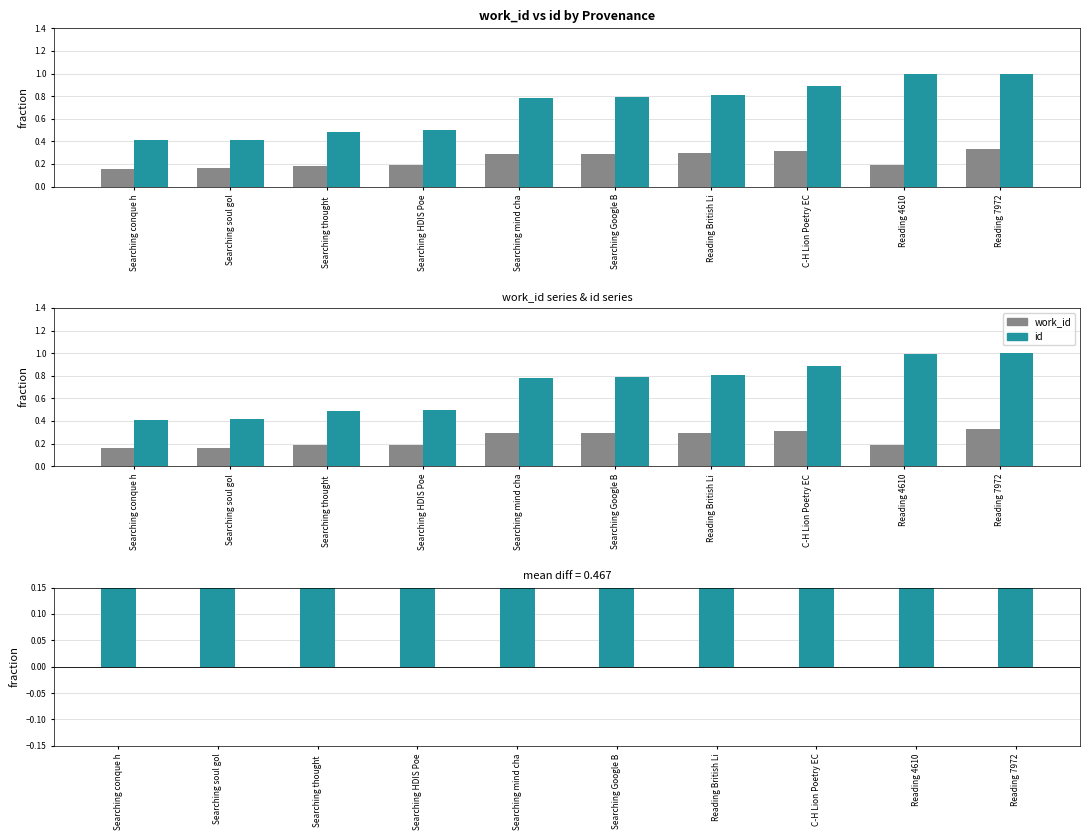

Where is work_id nearest to the value 0?

Searching conque h